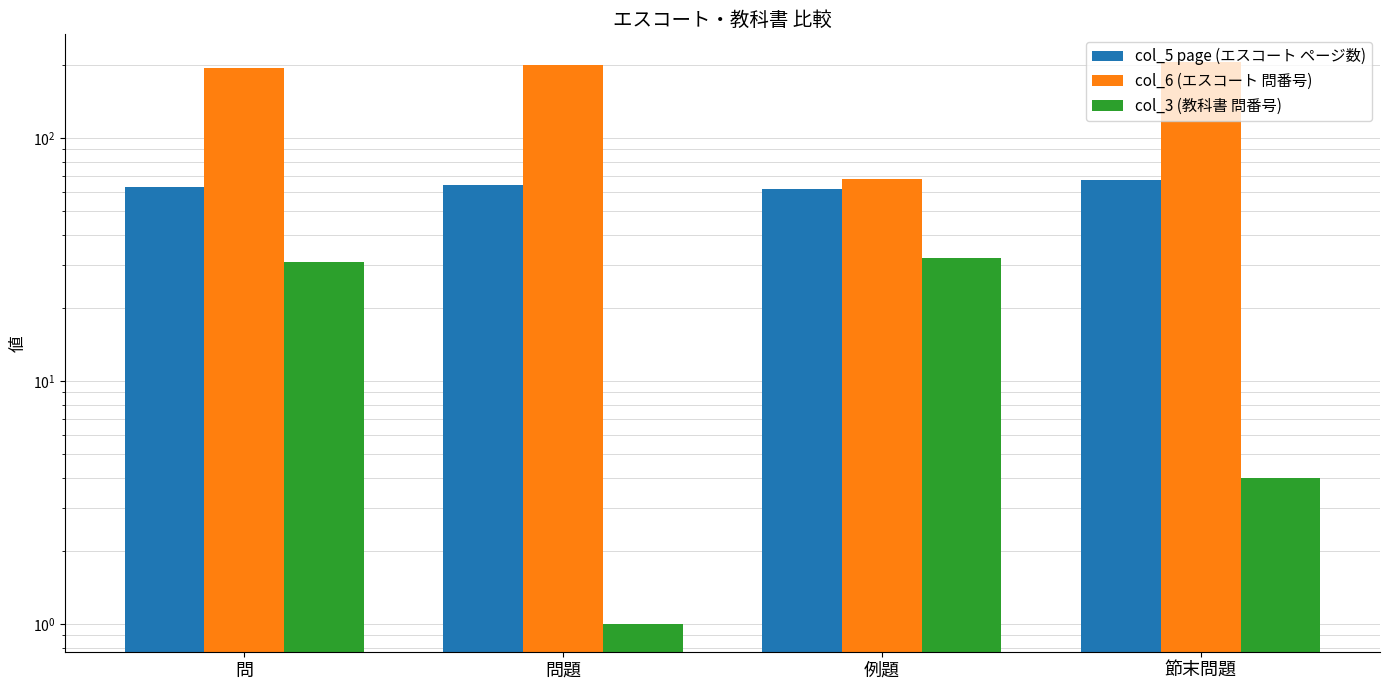

Reading right to left, extract all data points from this chart.

col_5 page (エスコート ページ数): 節末問題=67	例題=62	問題=64	問=63
col_6 (エスコート 問番号): 節末問題=205	例題=68	問題=200	問=195
col_3 (教科書 問番号): 節末問題=4	例題=32	問題=1	問=31